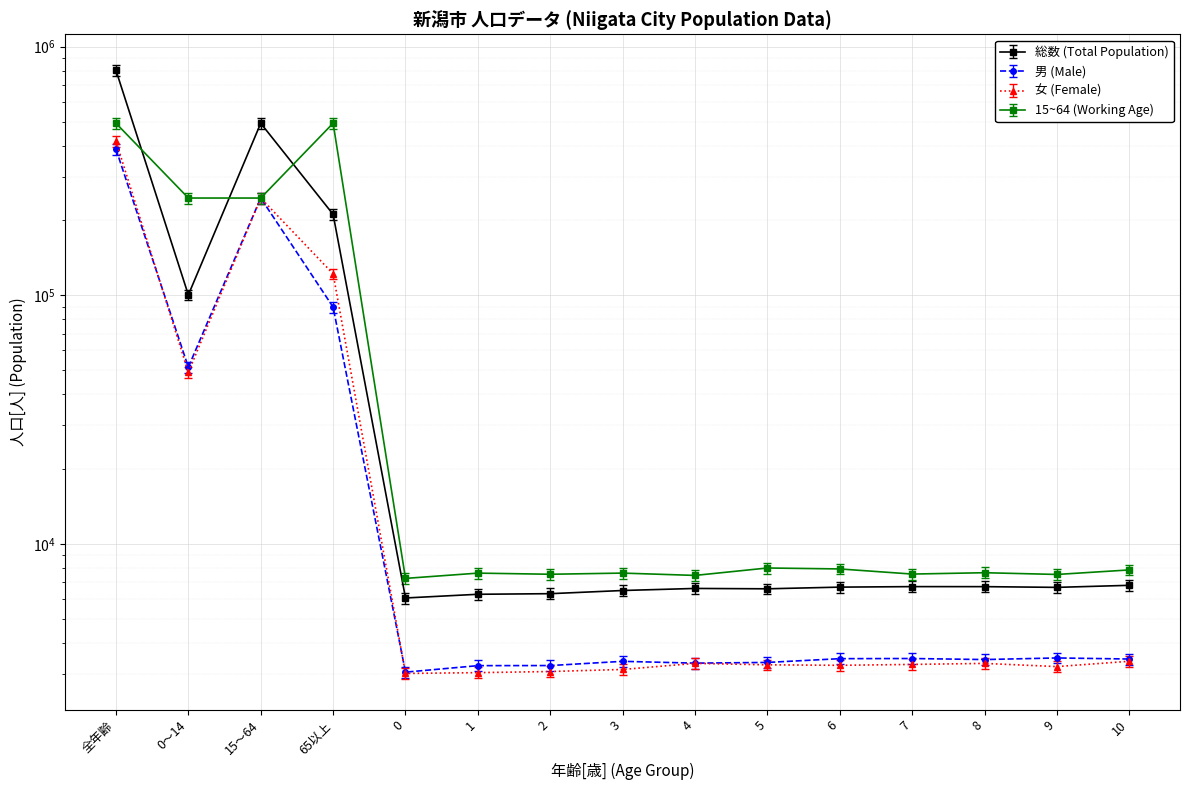

What is the label of the 12th point from the right?

65以上